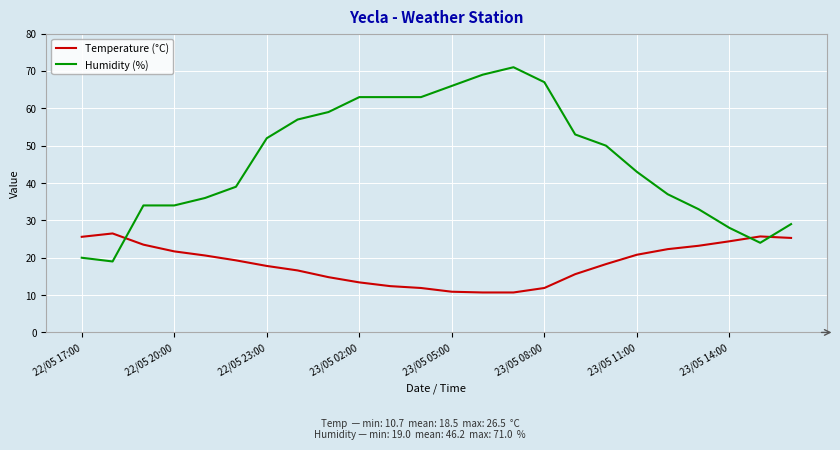

What is the difference between the maximum and second lowest values in the Temperature (°C) series?

15.8